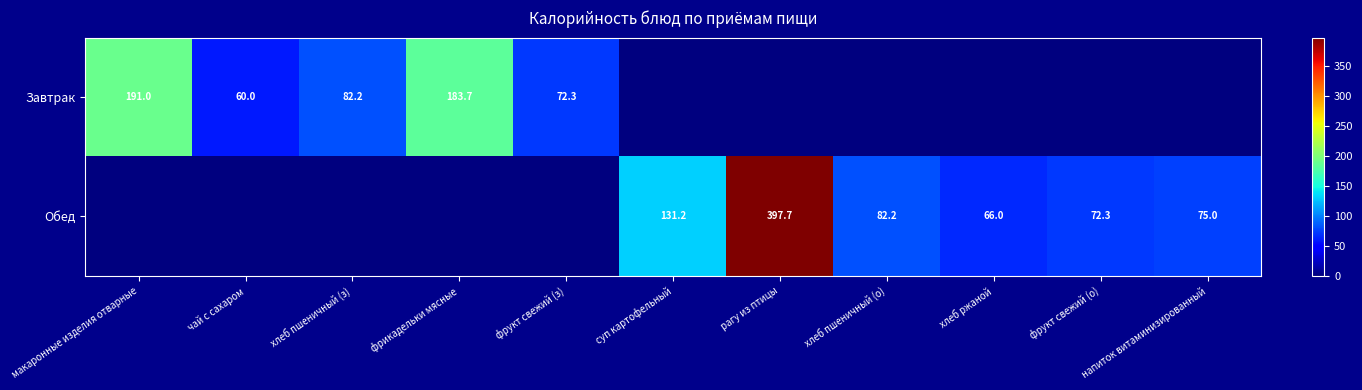

At which category is the sum across all series the highest?

рагу из птицы